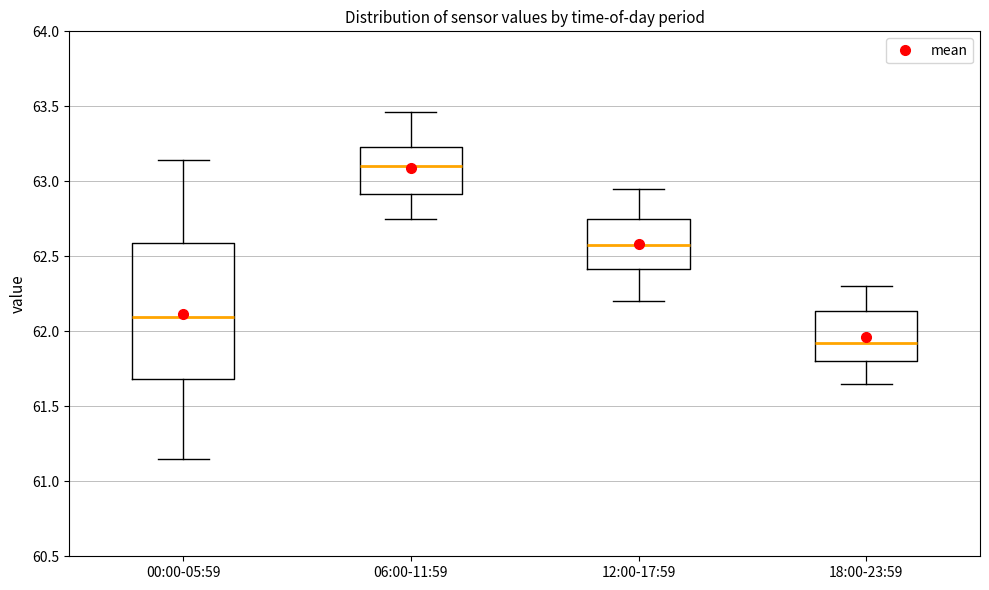

Reading left to right, read every box against the y-axis: the position of its median line, the range the box covers, and the ends of its whiskers. The values are not printed on the chart, so give them approximately, as read against the axis.

00:00-05:59: median 62.10, box 61.70 to 62.60, whiskers 61.15 to 63.15
06:00-11:59: median 63.10, box 62.90 to 63.25, whiskers 62.75 to 63.45
12:00-17:59: median 62.60, box 62.40 to 62.75, whiskers 62.20 to 62.95
18:00-23:59: median 61.95, box 61.80 to 62.15, whiskers 61.65 to 62.30